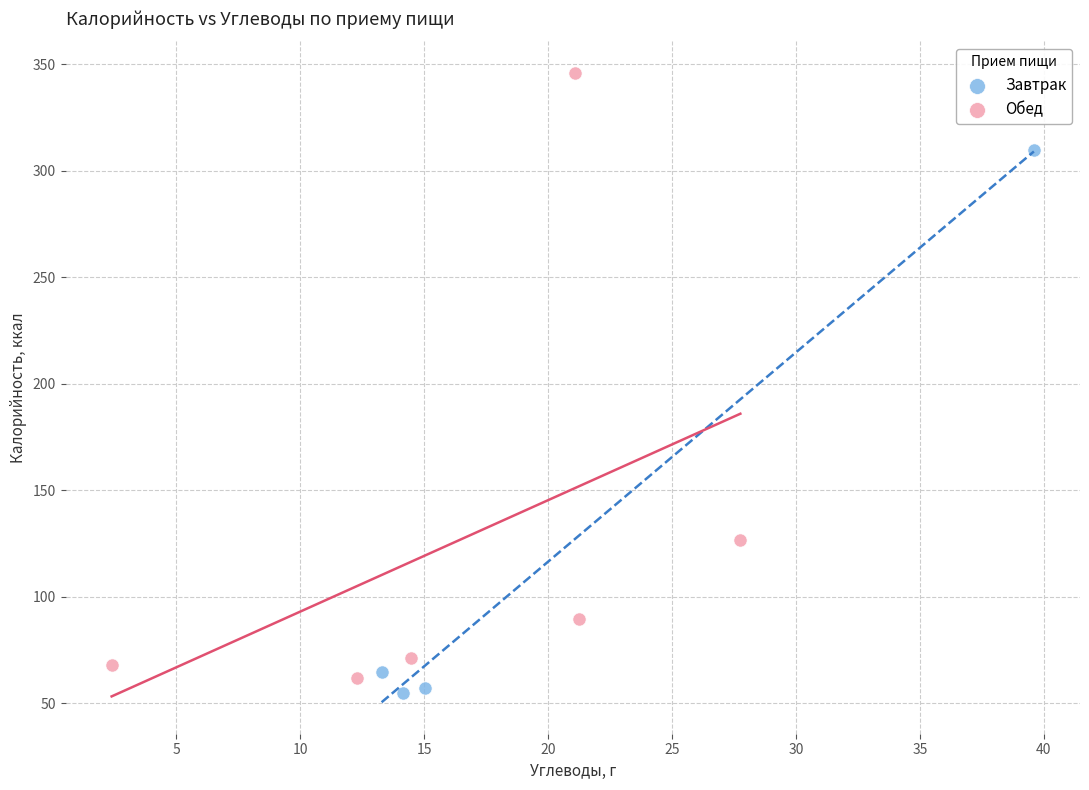

Which series reaches the maximum Y coordinate?

Обед